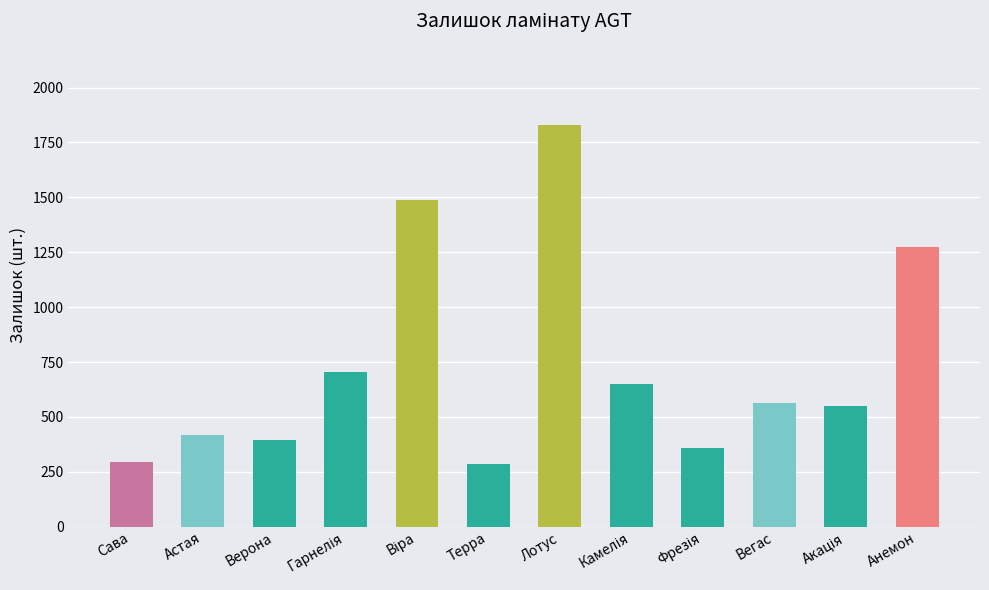

What is the change in value from Верона to Терра?

-109